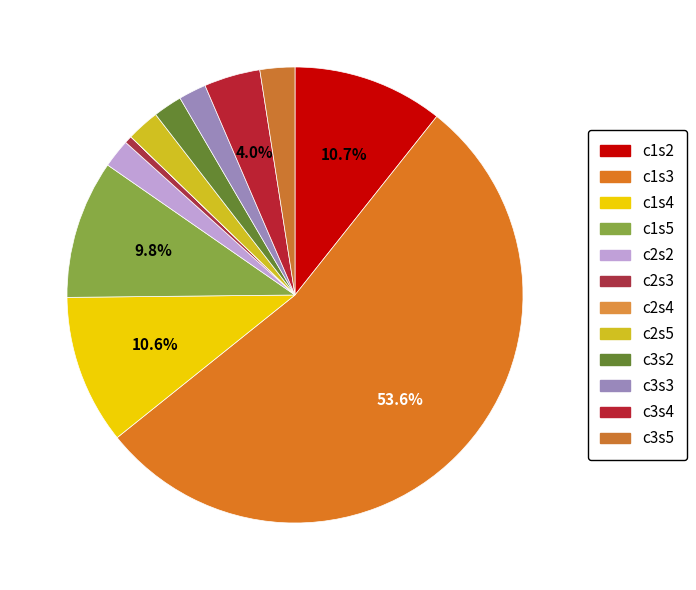

The c2s2 slice represents 2% of the pie. True or false?

True